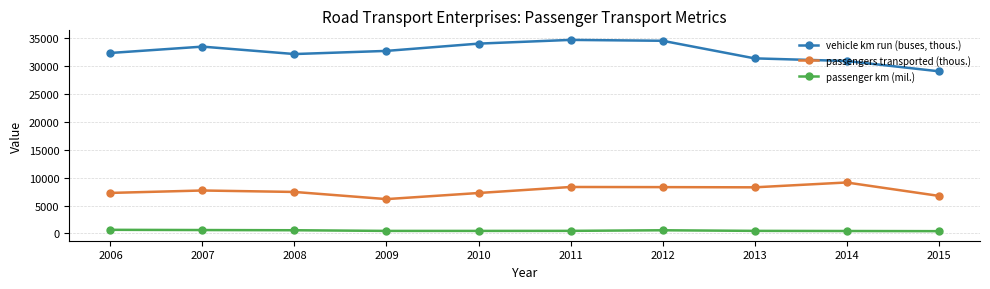

How many distinct data groups are displayed?

3